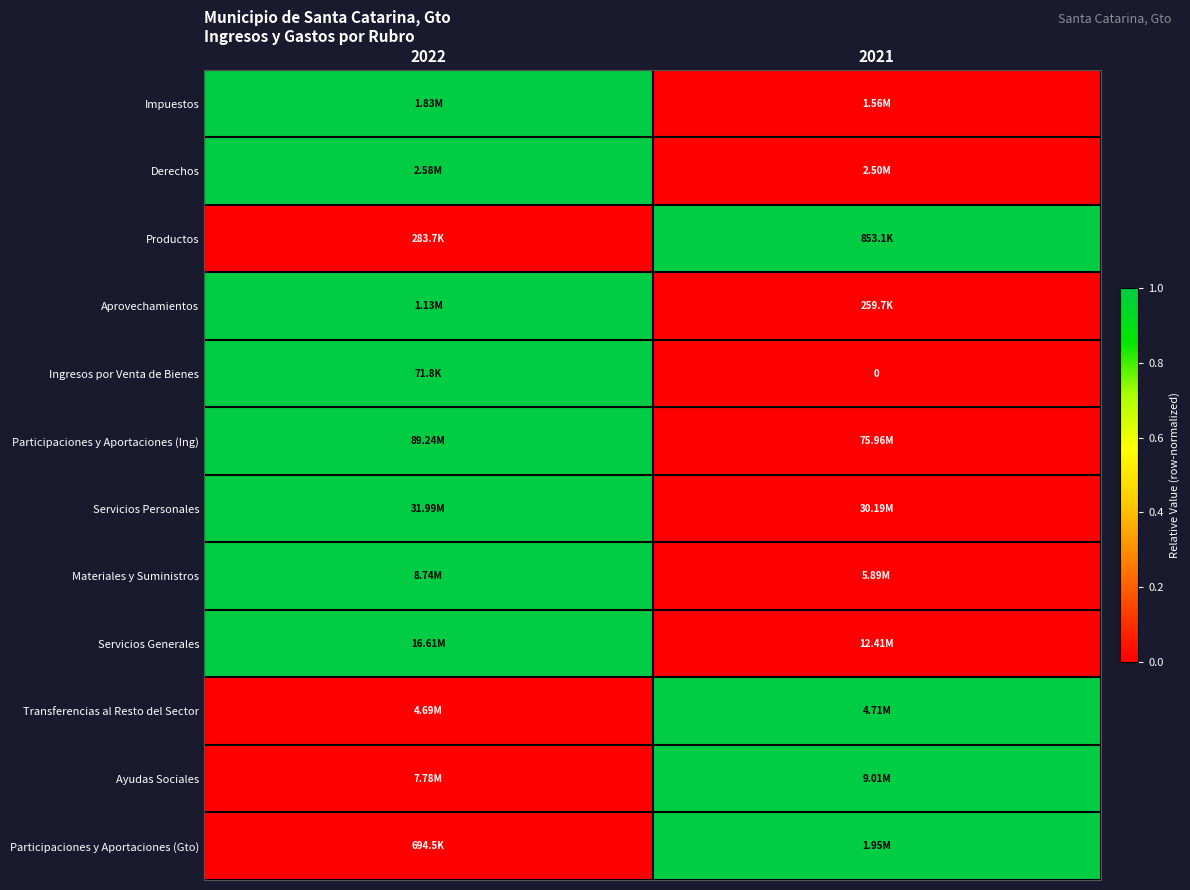

At which label does Productos reach its minimum?

2022